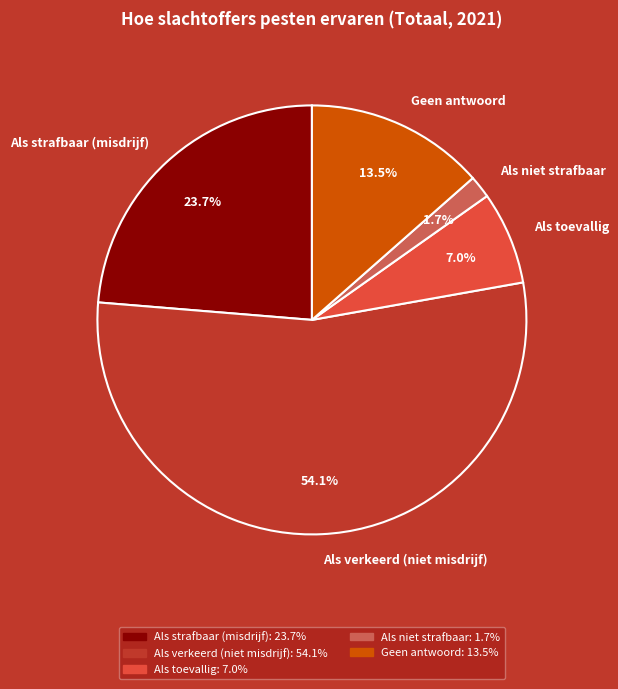

Combined, what portion of the pie is Geen antwoord and Als toevallig?

20.5%